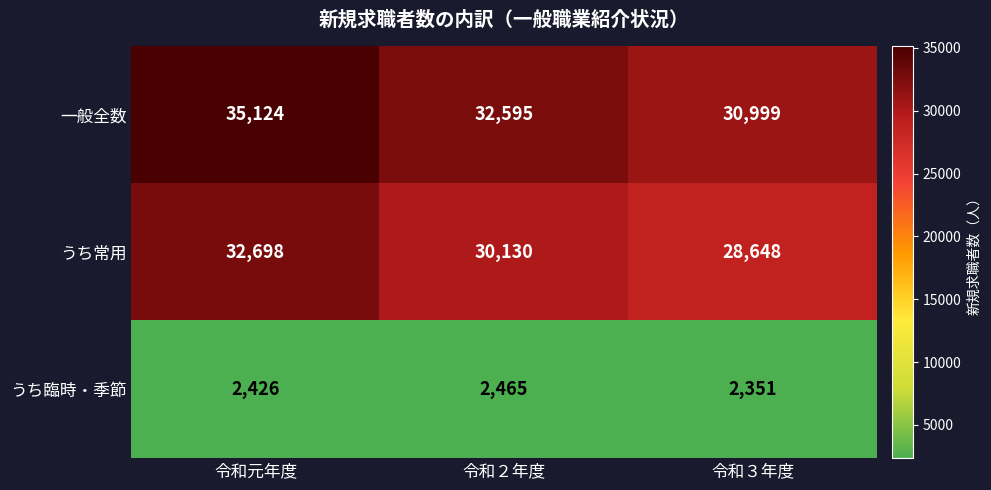

Count the number of categories in the chart.

3